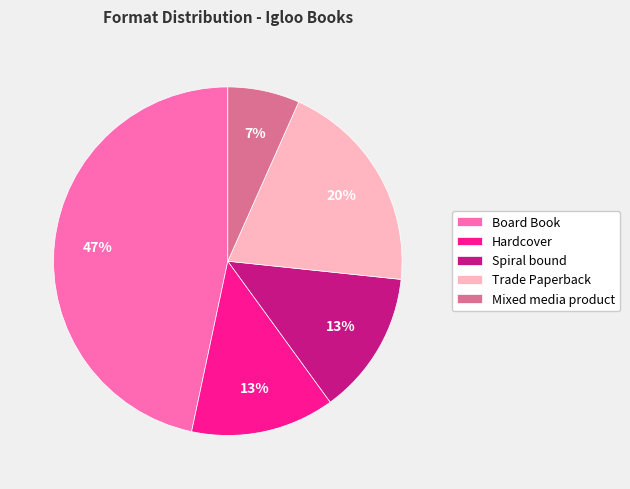

The Hardcover slice represents 13% of the pie. True or false?

True